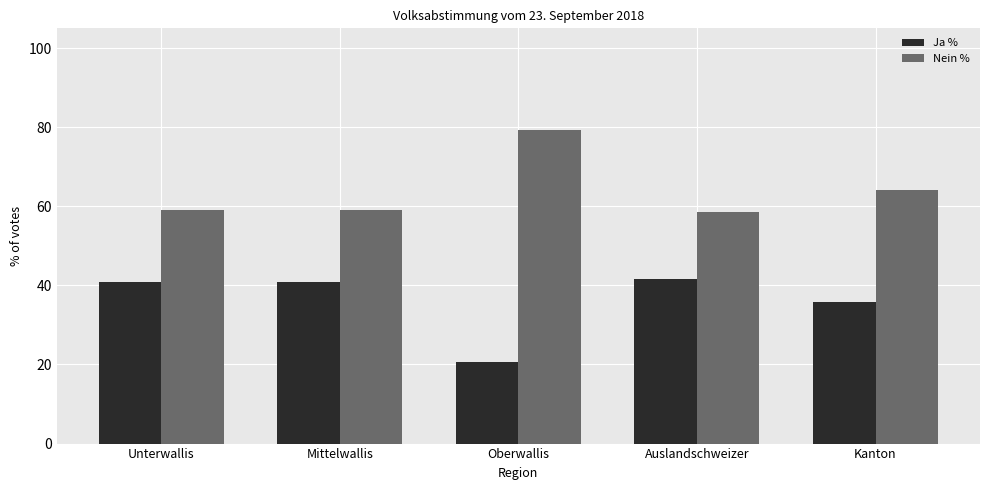

Count the number of data series in this chart.

2